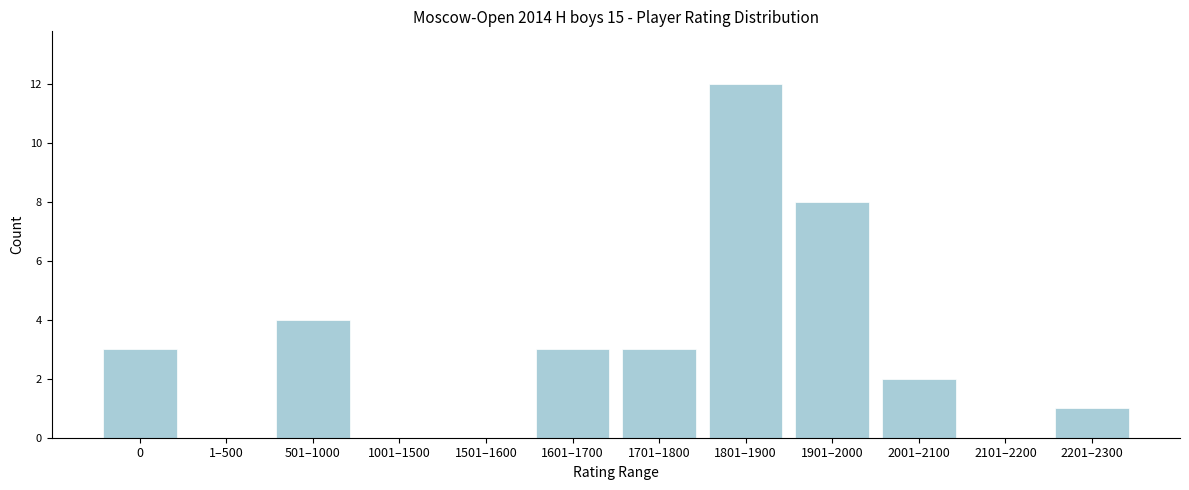

Reading left to right, transcribe all the data shown in this chart.

0=3	1–500=0	501–1000=4	1001–1500=0	1501–1600=0	1601–1700=3	1701–1800=3	1801–1900=12	1901–2000=8	2001–2100=2	2101–2200=0	2201–2300=1